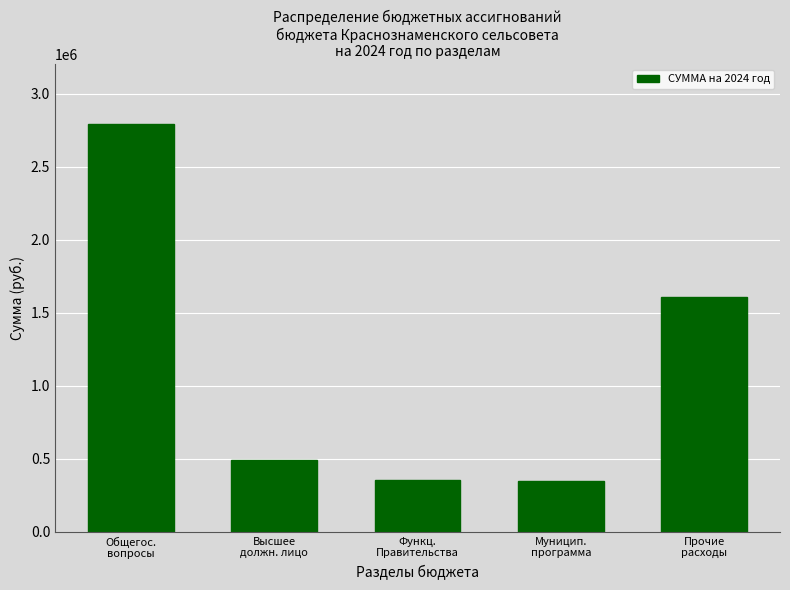

What is the difference between the maximum and minimum values?

2440130.2